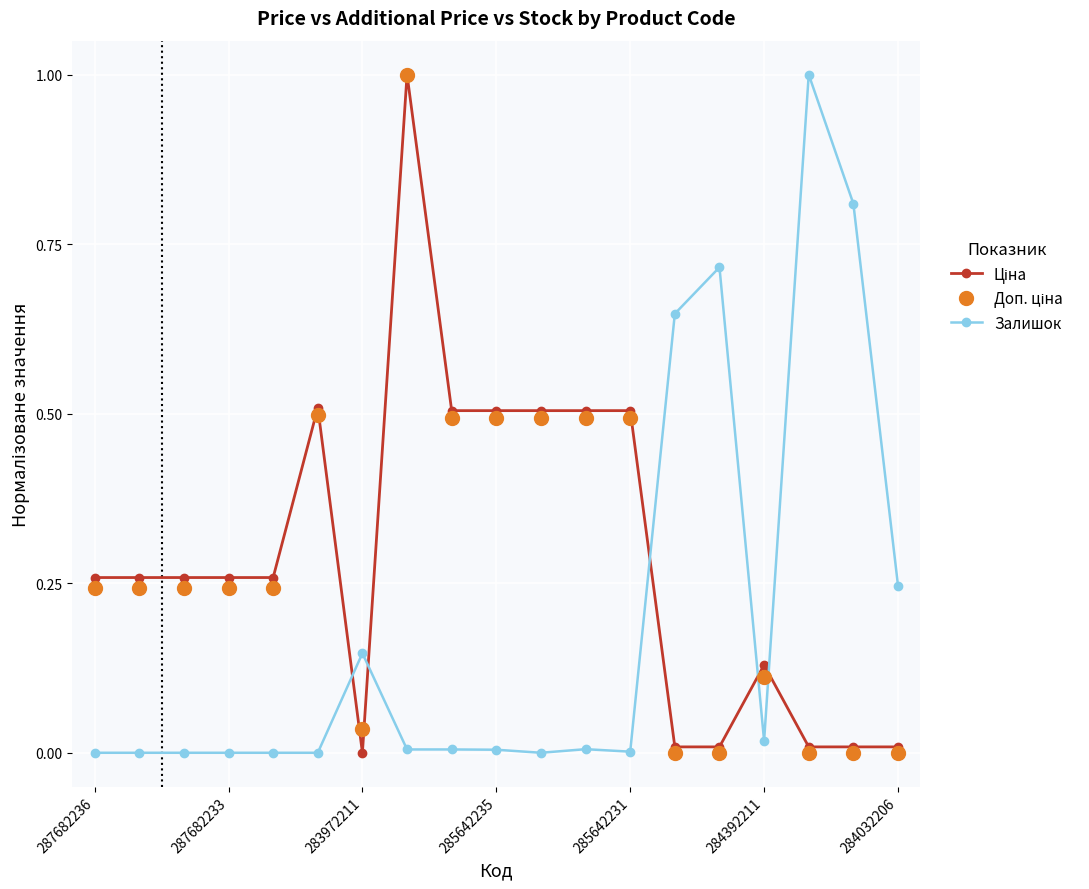

Does the chart display data point markers on the line(s)?

Yes